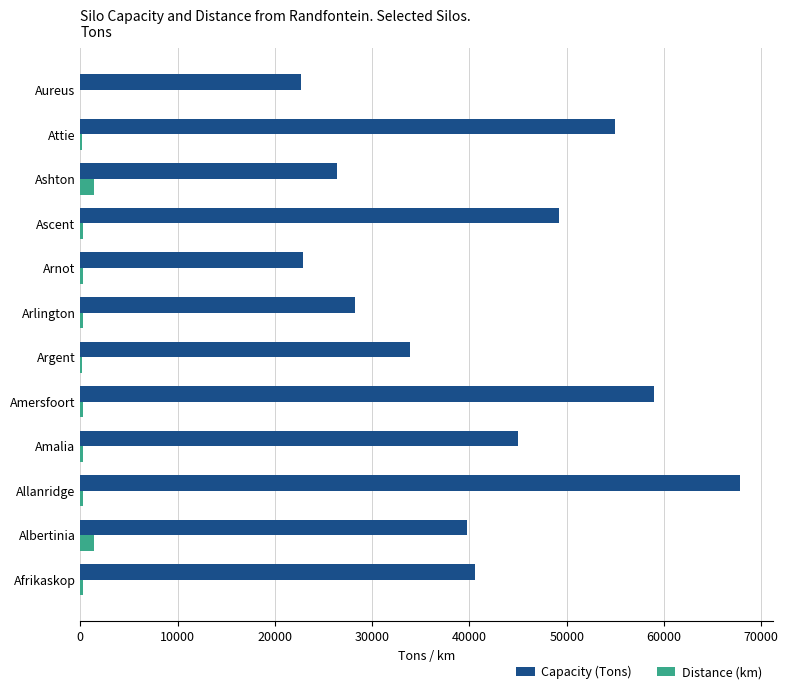

True or false: Capacity (Tons) has a value of 92648 at Allanridge.

False